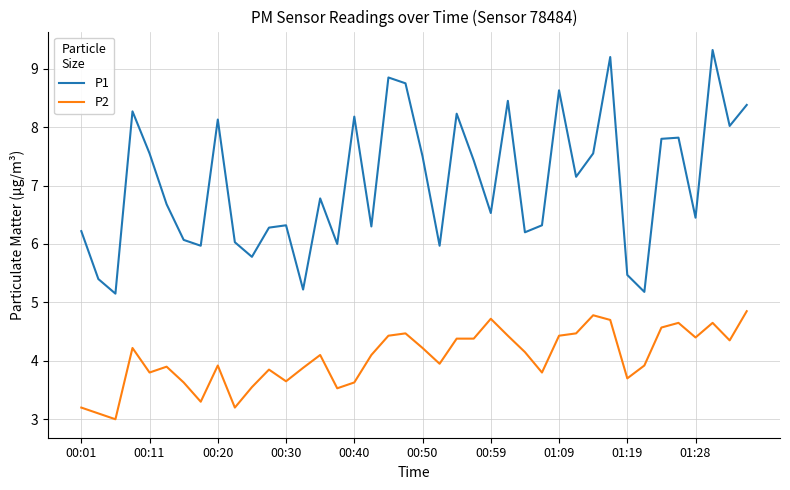

What is the difference between the maximum and minimum values in the P1 series?

4.2